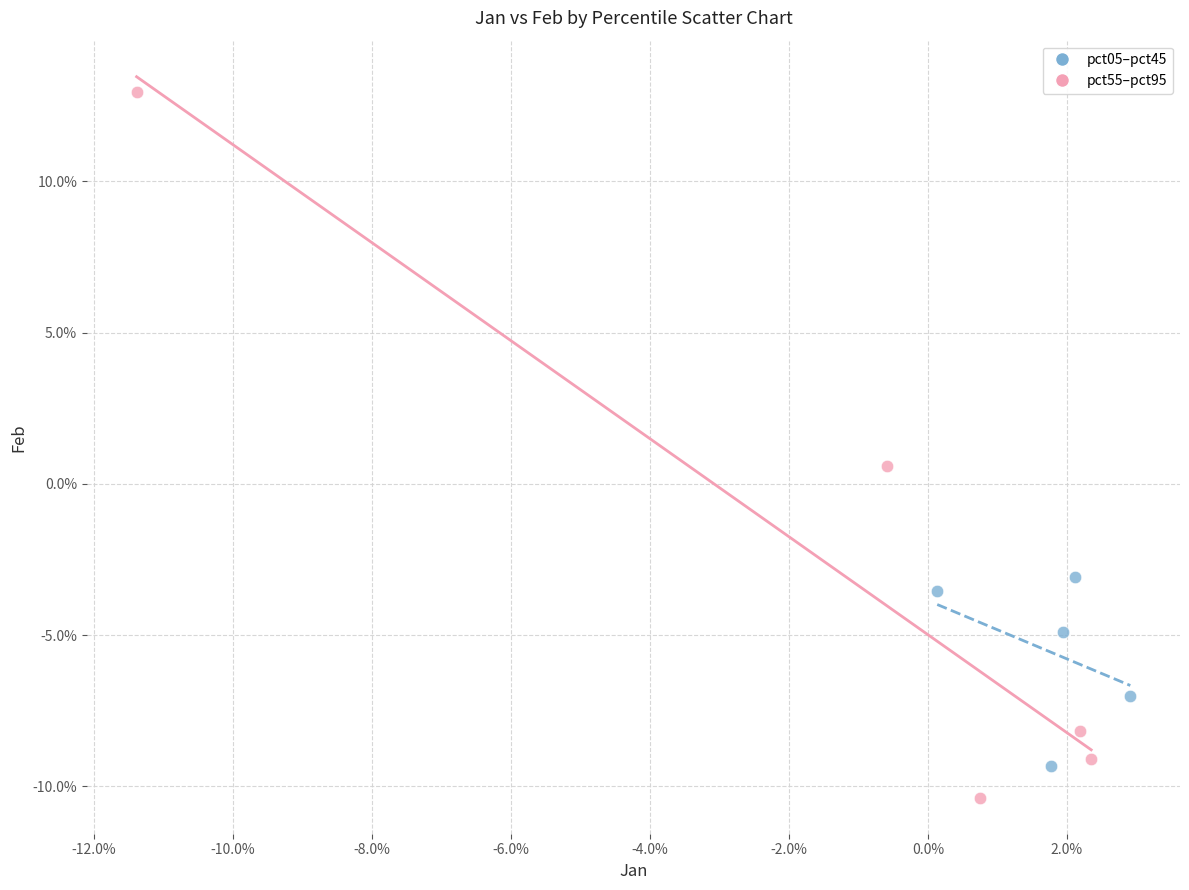

Which series has the largest Y range (max minus min)?

pct55–pct95